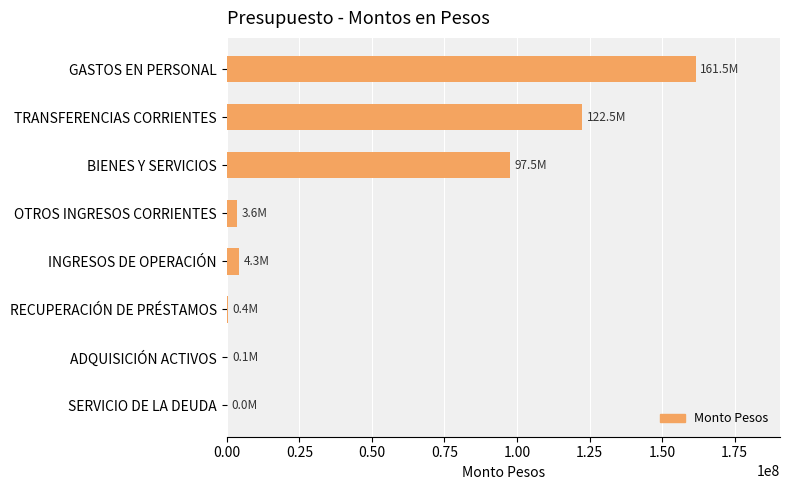

Where is the data nearest to the value 80767128?

BIENES Y SERVICIOS